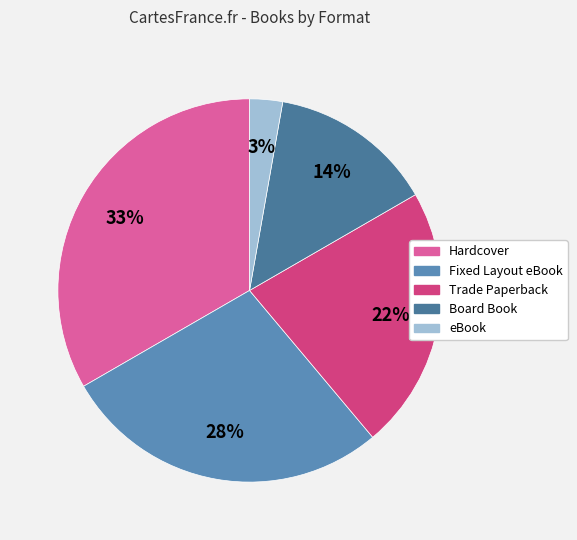

Does Board Book account for over 50% of the chart?

No